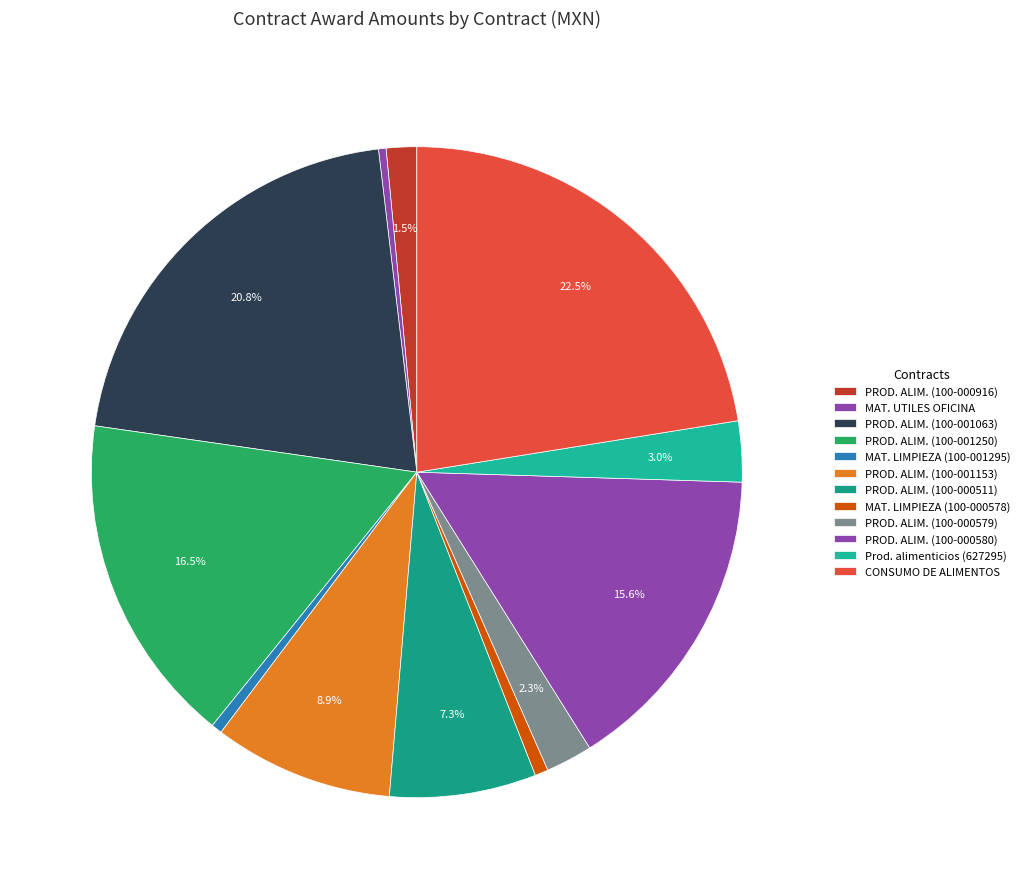

Is there any slice that represents more than half of the pie?

No